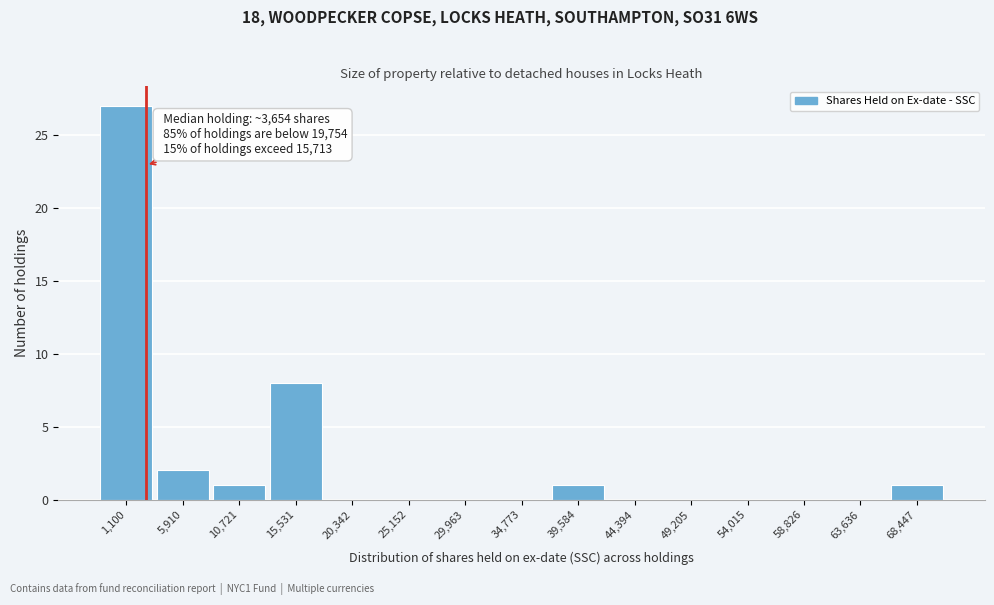

Reading right to left, extract all data points from this chart.

68,447=1	63,636=0	58,826=0	54,015=0	49,205=0	44,394=0	39,584=1	34,773=0	29,963=0	25,152=0	20,342=0	15,531=8	10,721=1	5,910=2	1,100=27